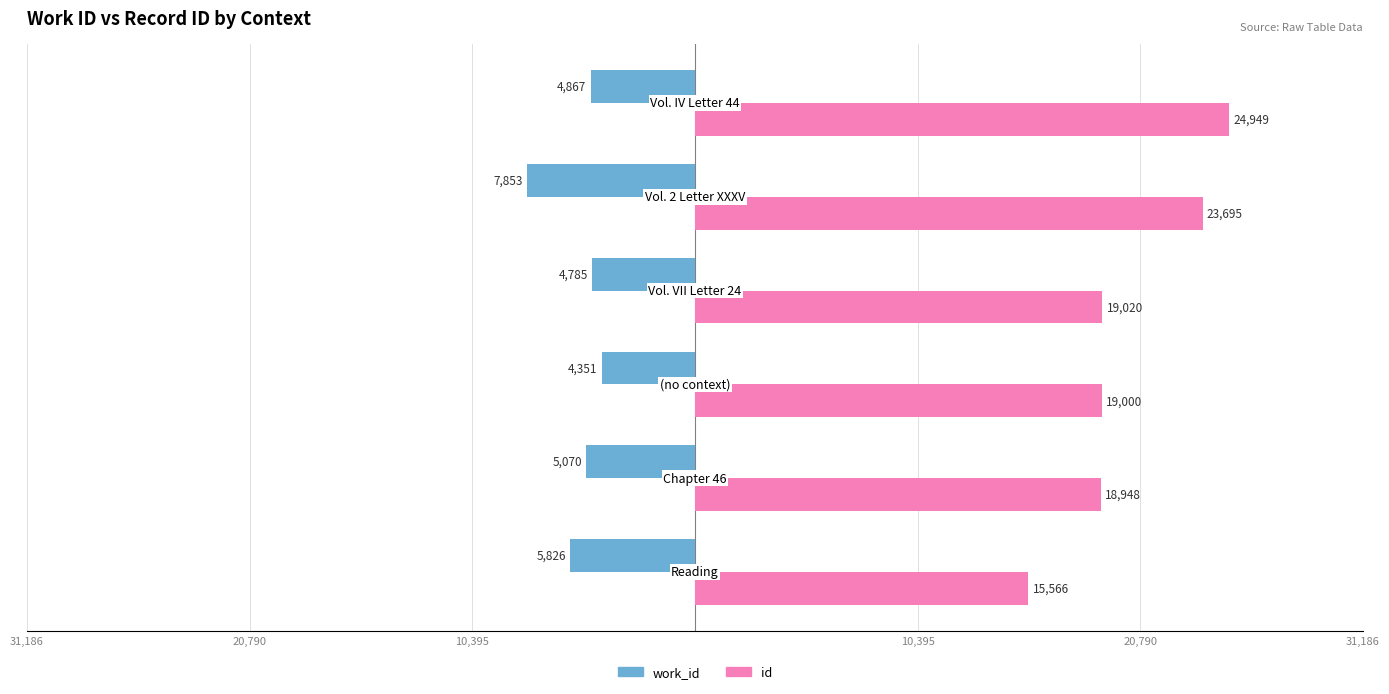

What is the average value of the work_id series?

-5459